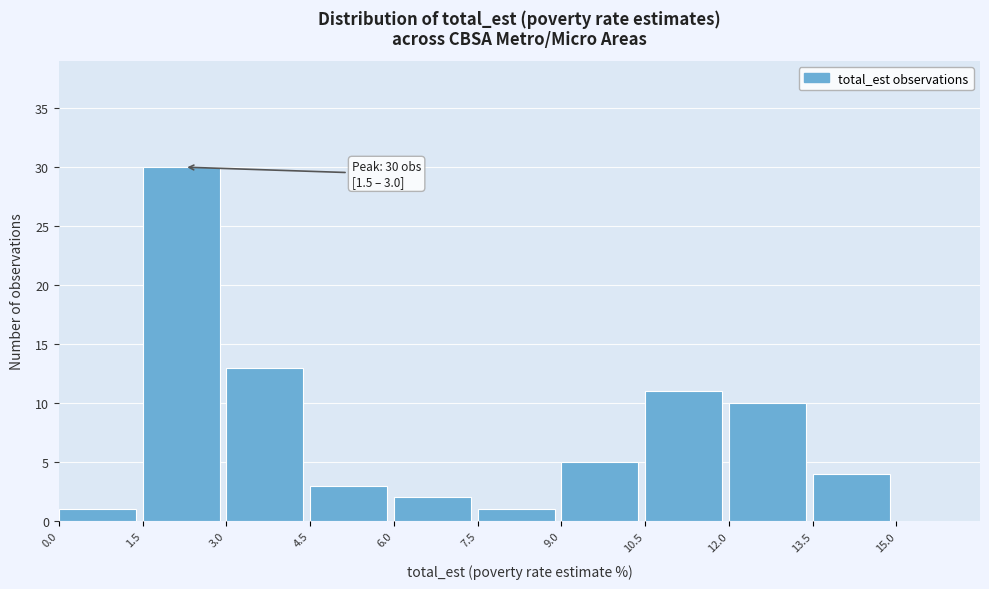

Over which range of the x-axis is the bar tallest?

1.5 to 3.0